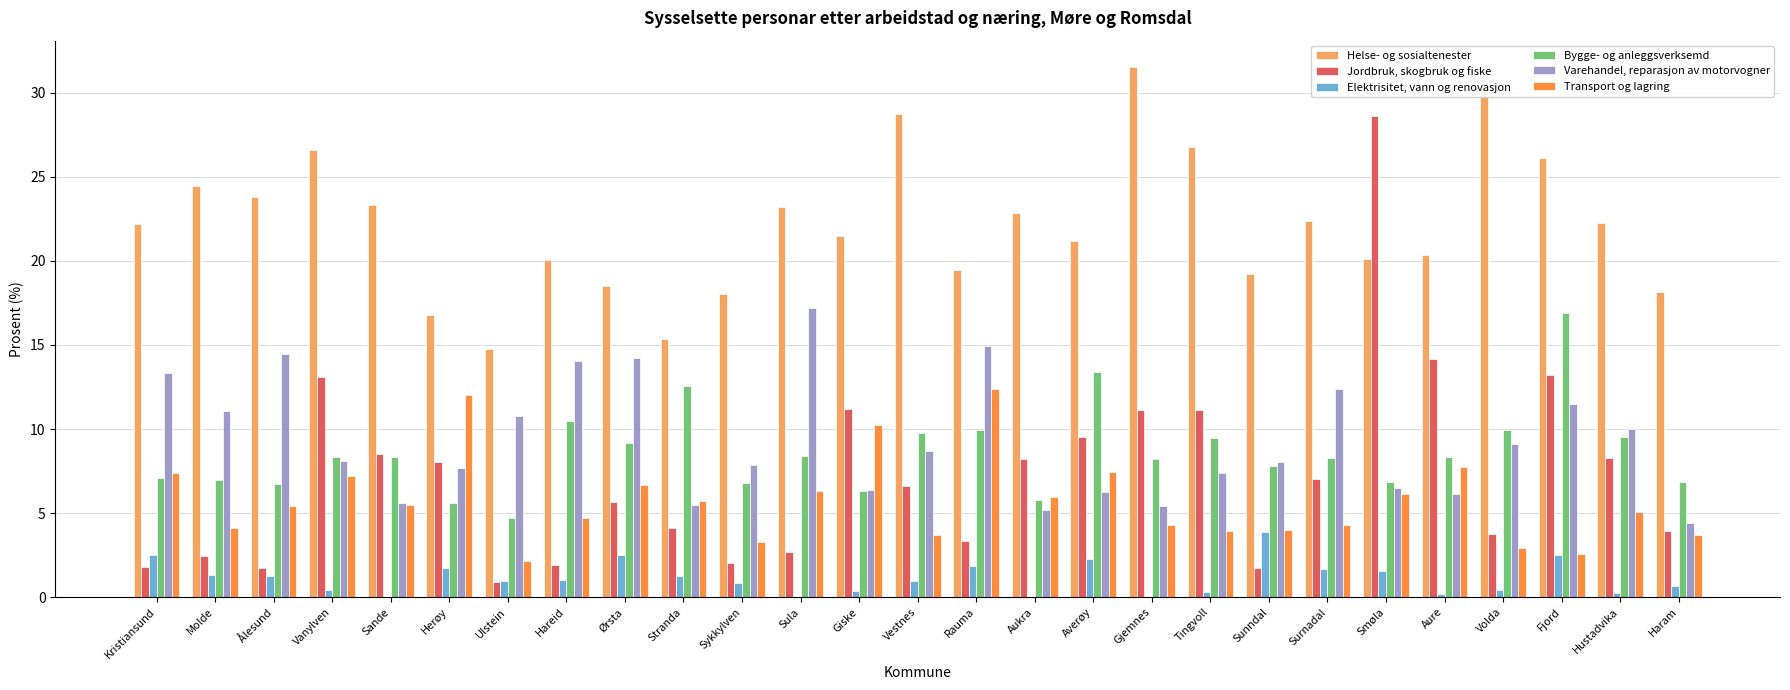

At which category does the chart reach its peak across all series?

Gjemnes